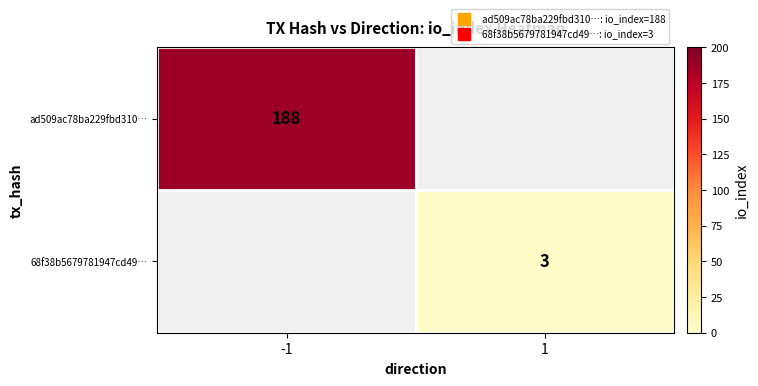

Is the value of ad509ac78ba229fbd310… at 1 greater than the value of 68f38b5679781947cd49… at 1?

No